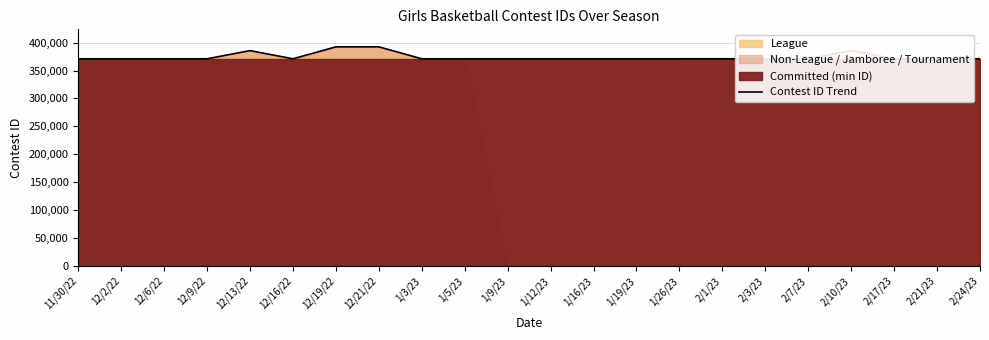

What is the sum of all values?

8234237